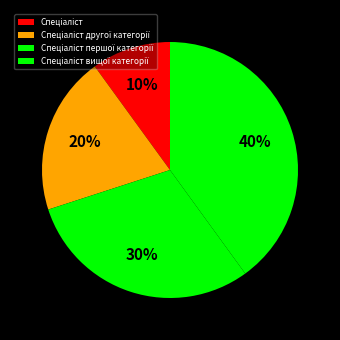

Approximately how many times larger is the value at Спеціаліст compared to Спеціаліст вищої категорії?

0.2